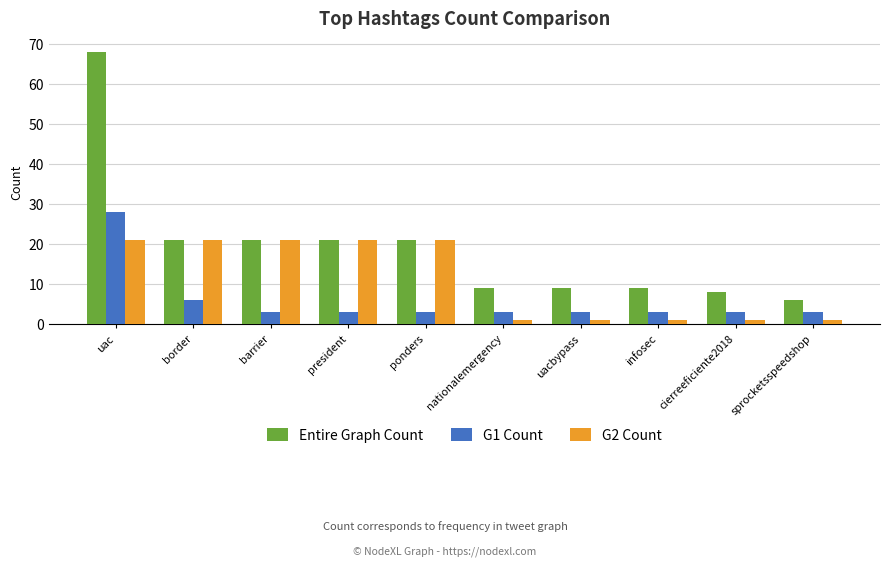

Is it true that G1 Count equals 28 at uac?

True